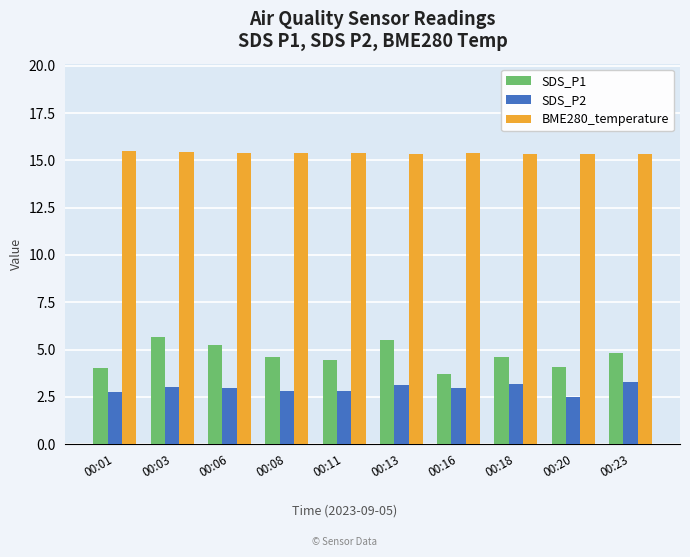

At how many categories does at least one series exceed 13?

10